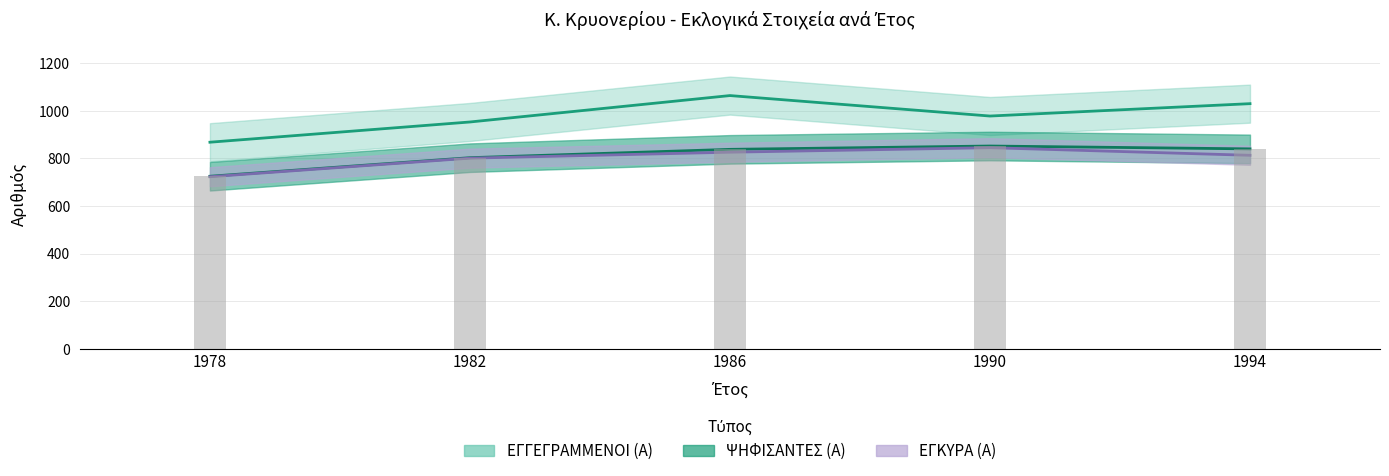

At which category does the chart reach its peak across all series?

1986